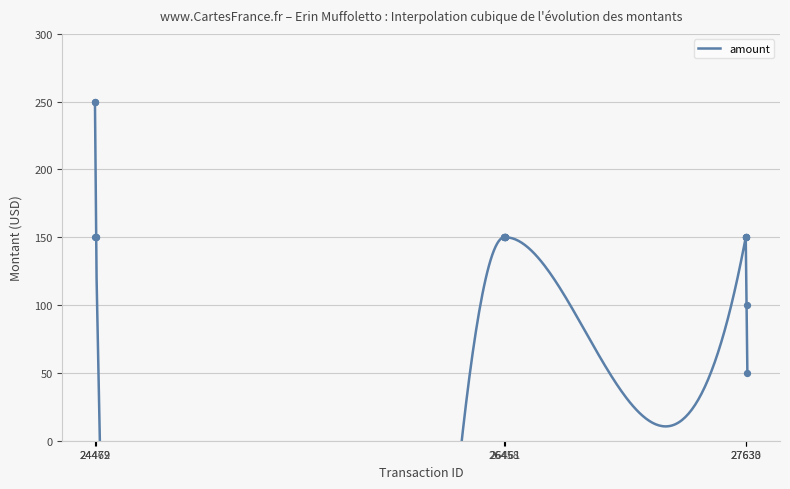

Approximately how many times larger is the value at 27630 compared to 26462?

1.0